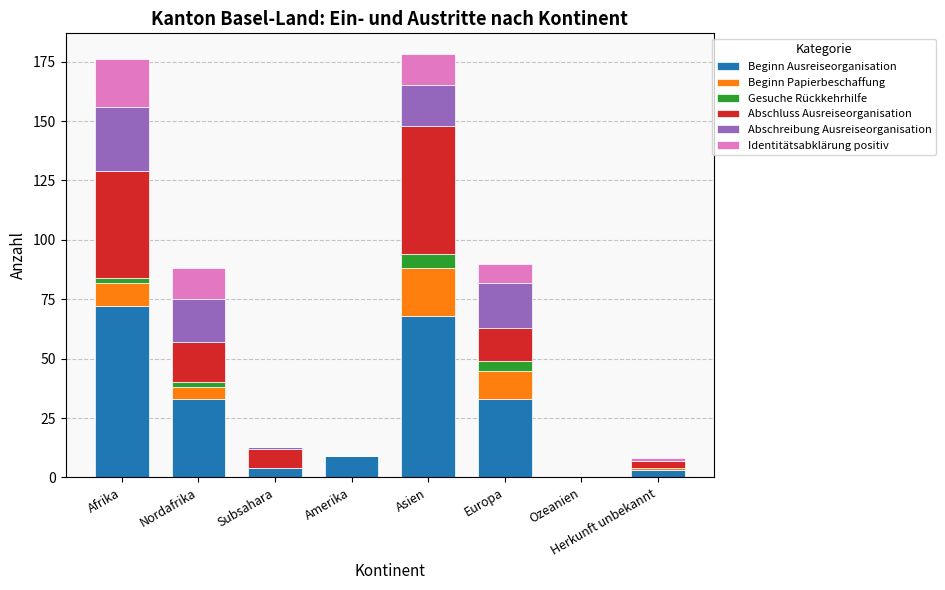

Which category has the highest value in the Beginn Ausreiseorganisation series?

Afrika